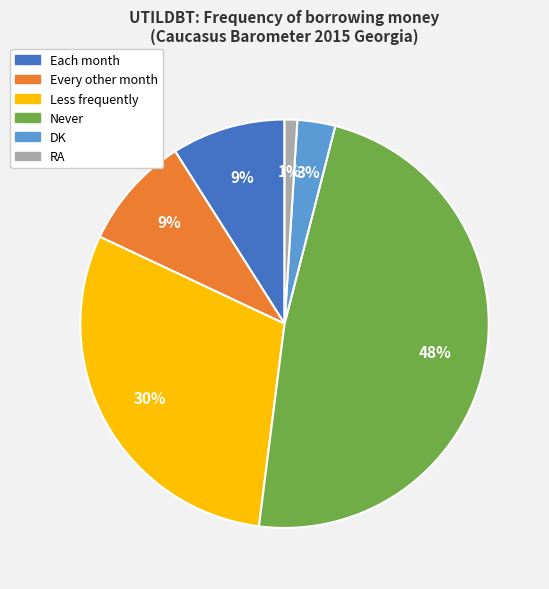

The Every other month slice represents 9% of the pie. True or false?

True